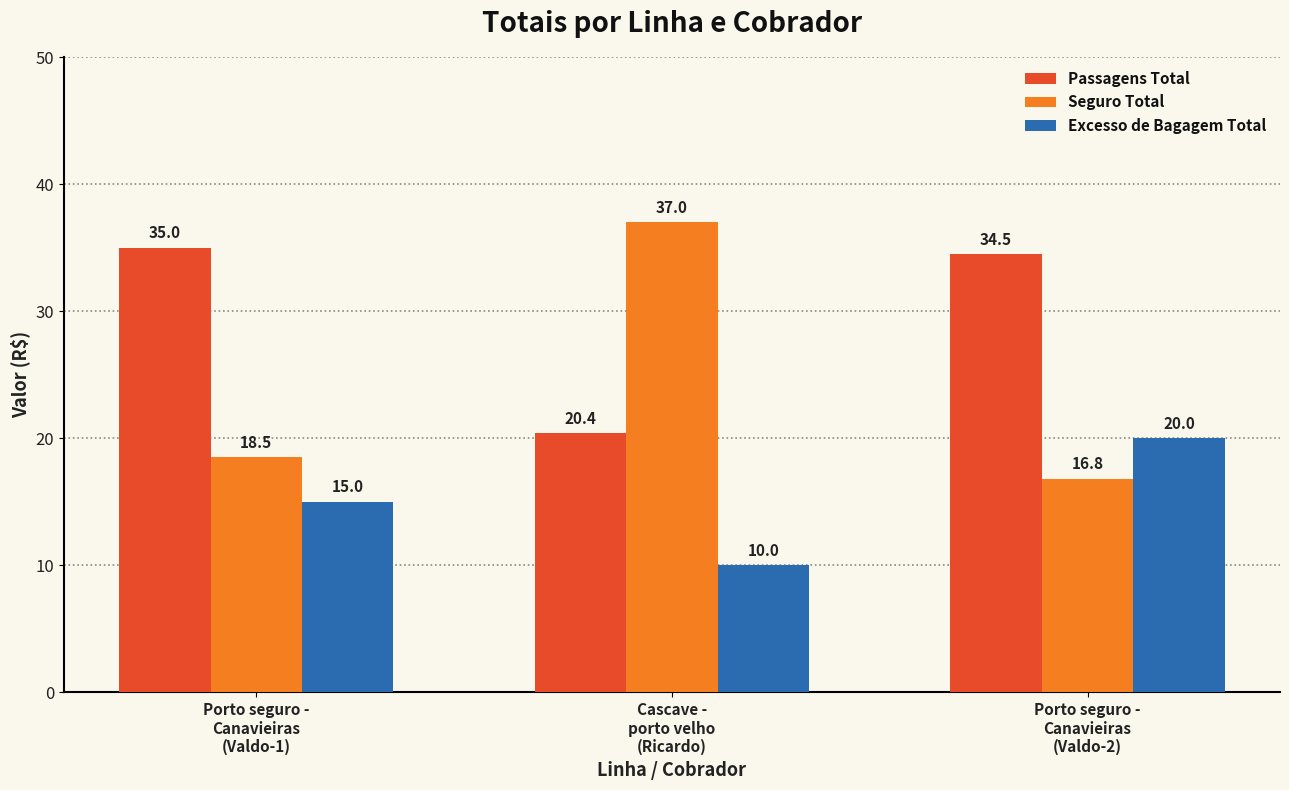

Which series has the largest range (max minus min)?

Seguro Total